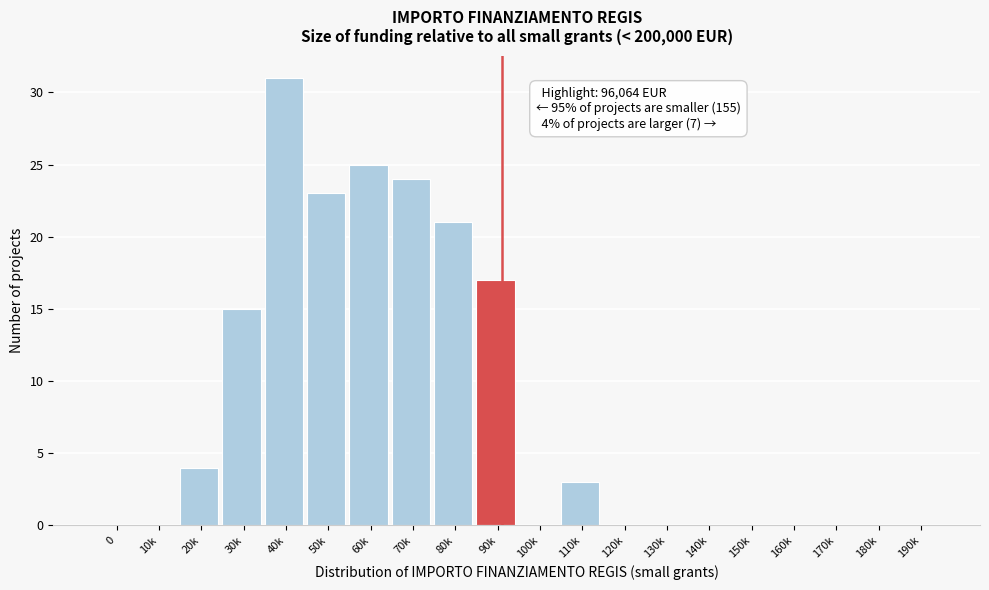

Reading left to right, extract all data points from this chart.

0=0	10k=0	20k=4	30k=15	40k=31	50k=23	60k=25	70k=24	80k=21	90k=17	100k=0	110k=3	120k=0	130k=0	140k=0	150k=0	160k=0	170k=0	180k=0	190k=0